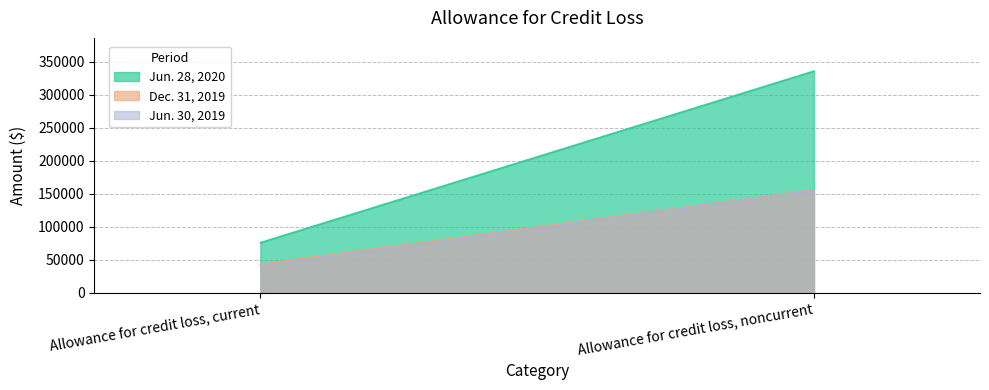

Count the number of data series in this chart.

3